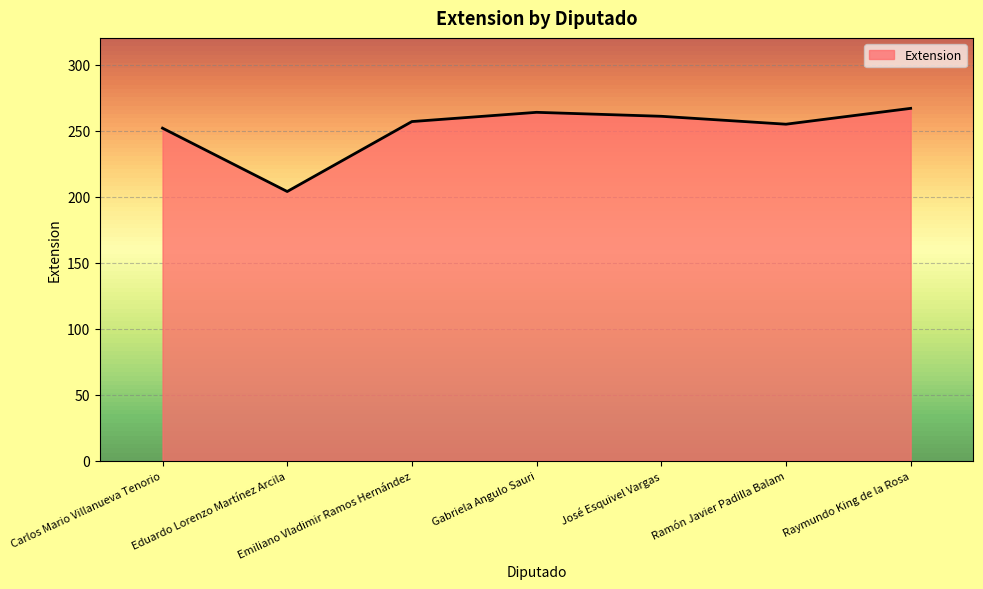

What is the change in value from Emiliano Vladimir Ramos Hernández to Gabriela Angulo Sauri?

+7